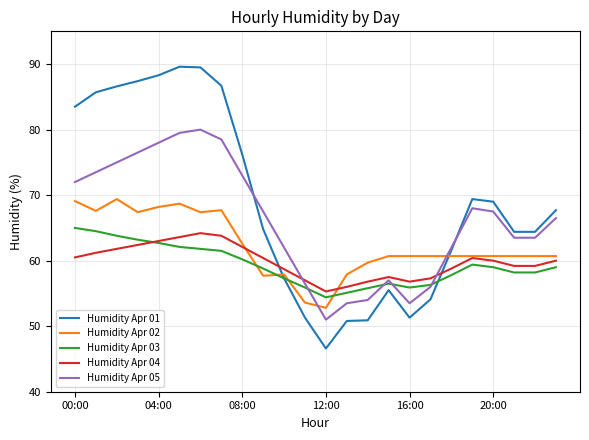

Which series has the largest total across all categories?

Humidity Apr 01